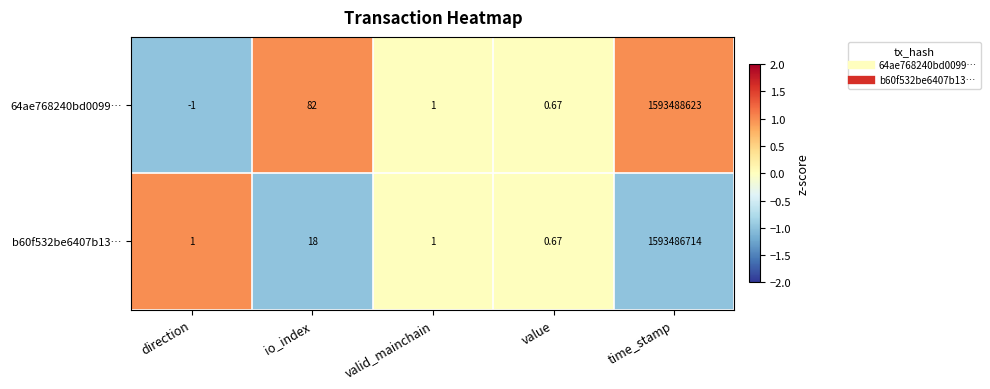

How many values in the 64ae768240bd0099… series are below 1?

2